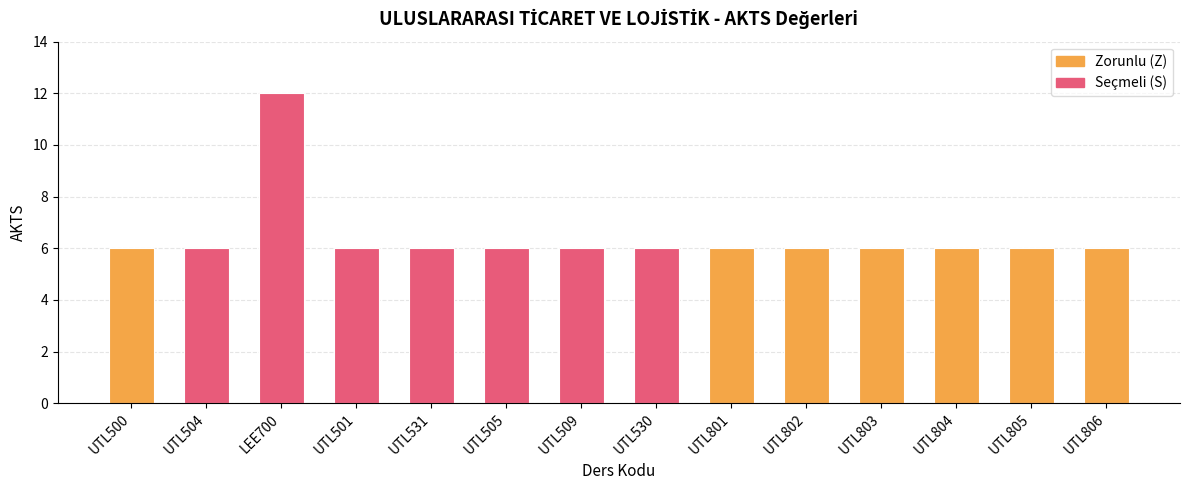

At which category does the chart reach its peak across all series?

LEE700